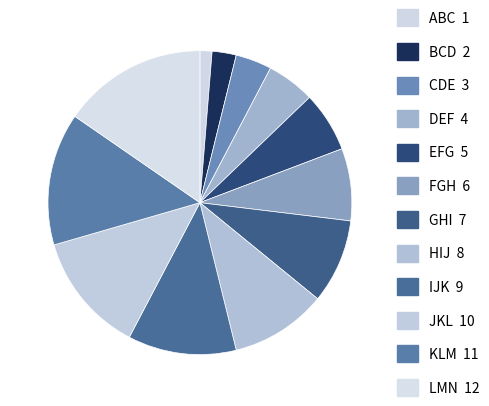

To the nearest percent, what is the difference between the largest and smallest slice percentages?

14%